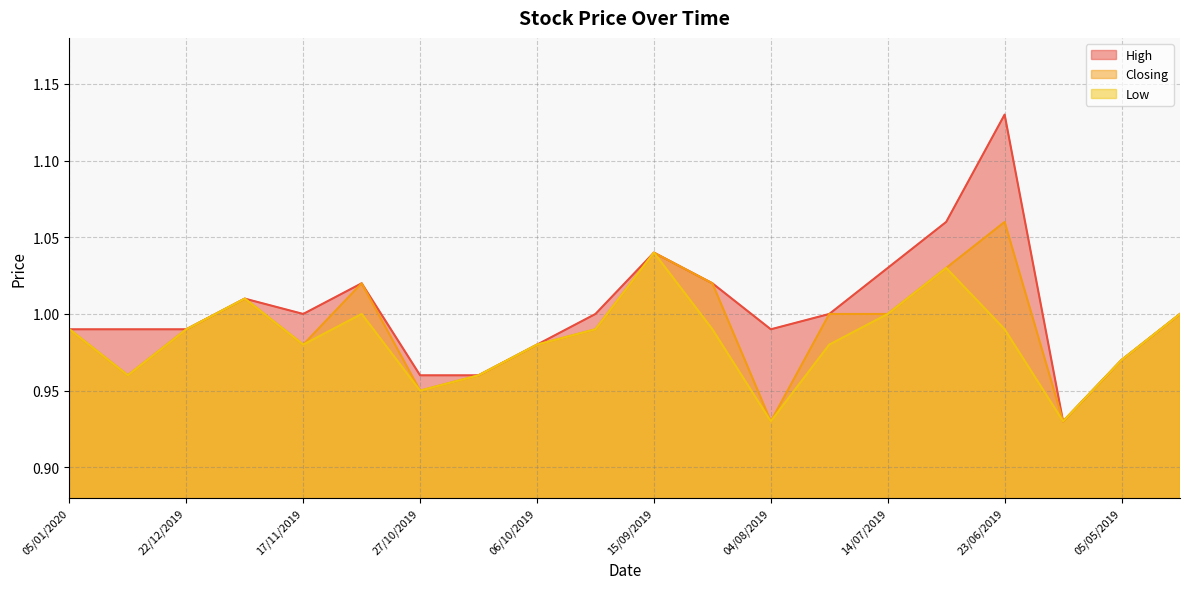

At how many categories does at least one series exceed 1?

7